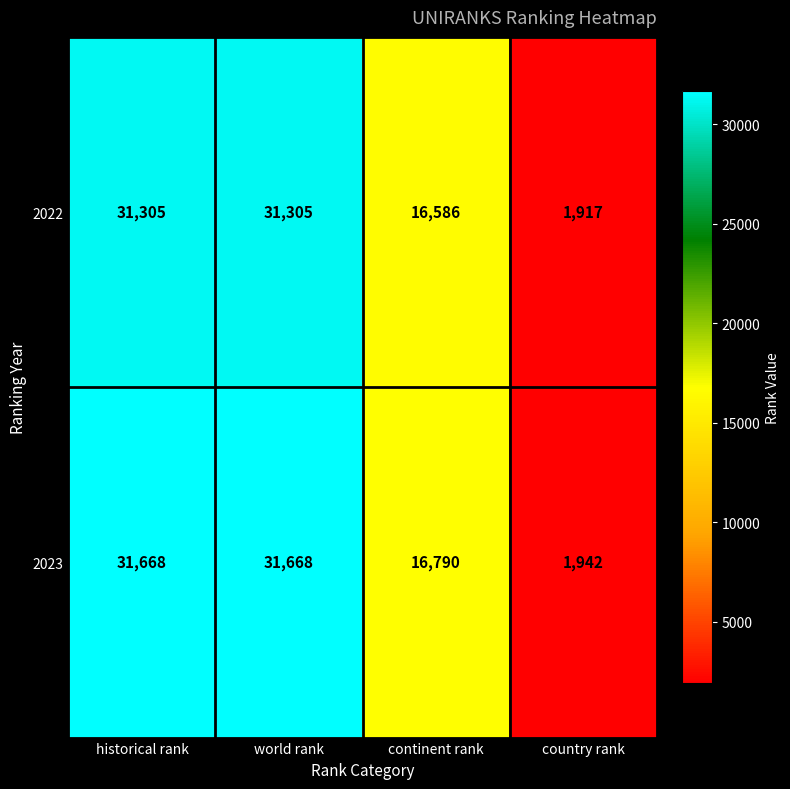

Which series has the widest spread of values?

2023